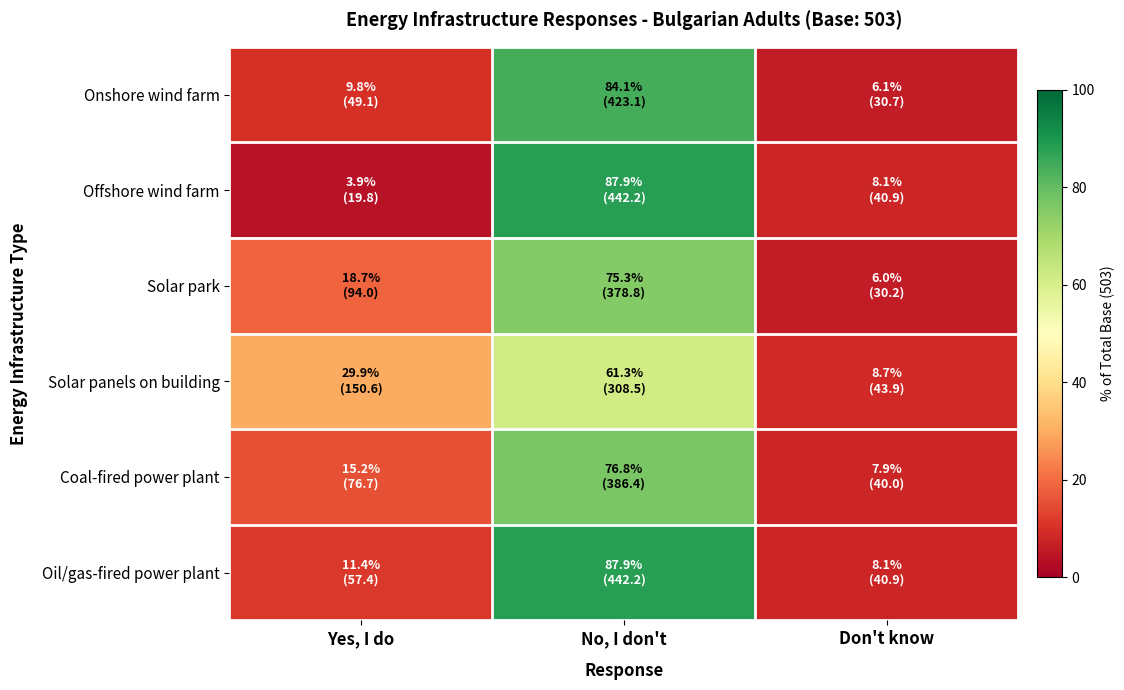

Count the number of categories in the chart.

3